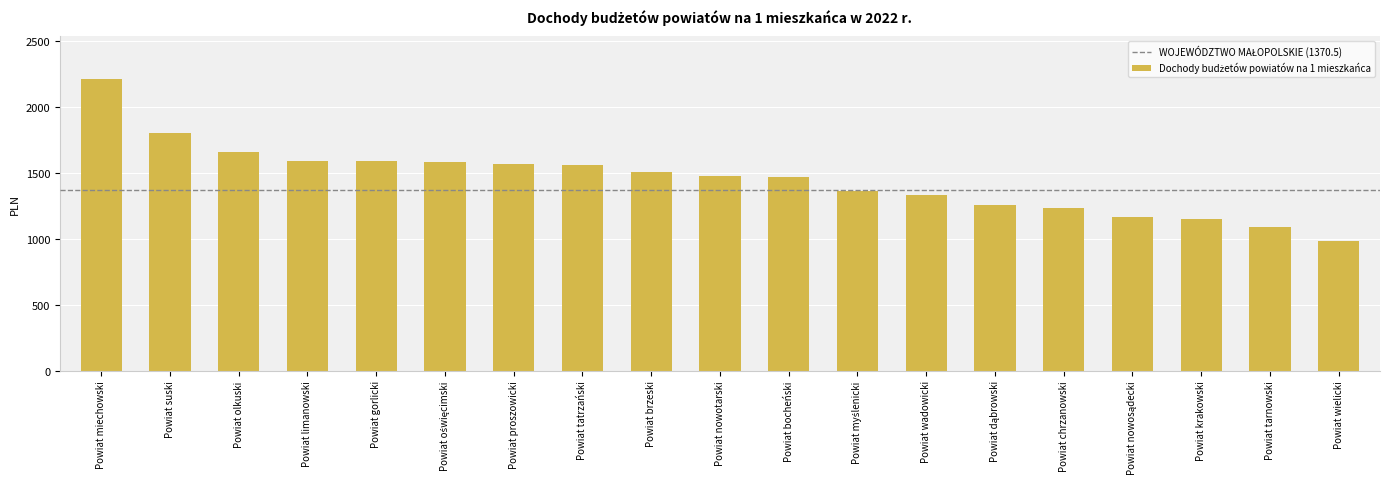

True or false: the data shows 1687.8 at Powiat wielicki.

False